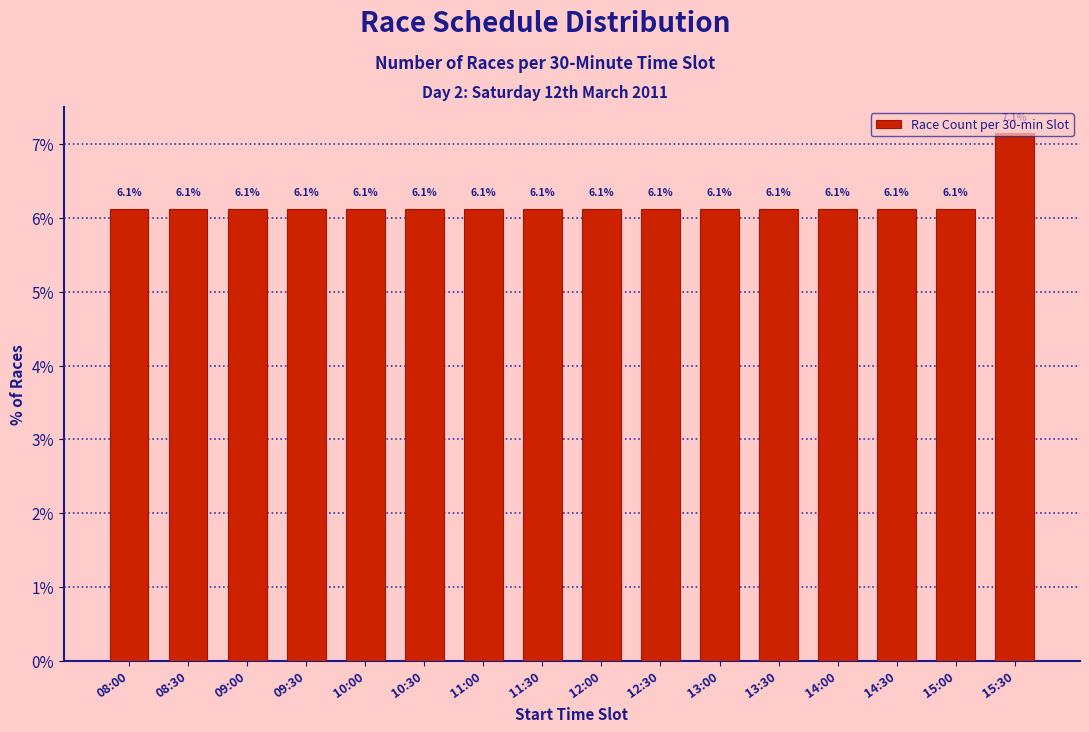

What is the average value?

6.2